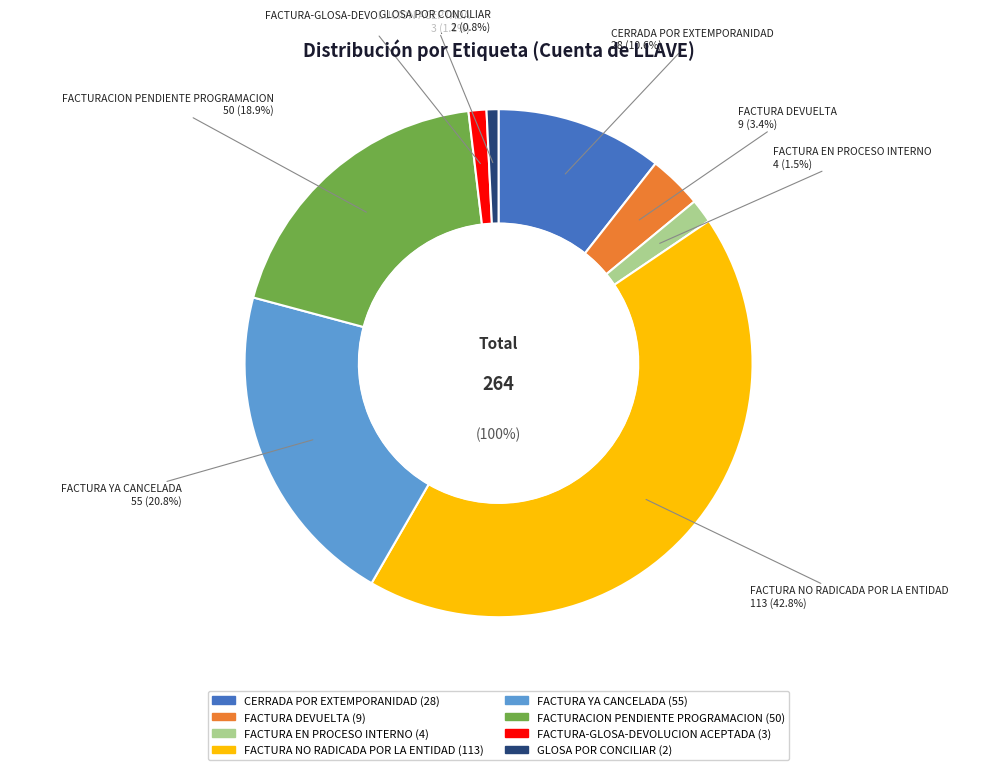

Count the number of slices in the pie.

8